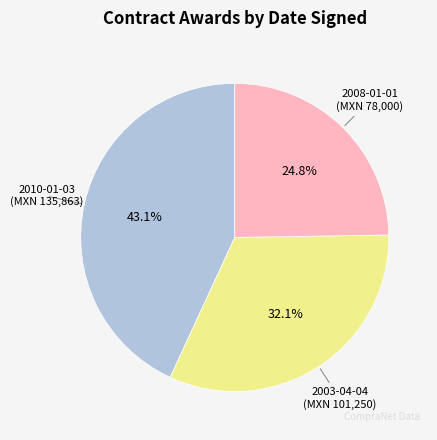

Is there a majority slice in this chart?

No